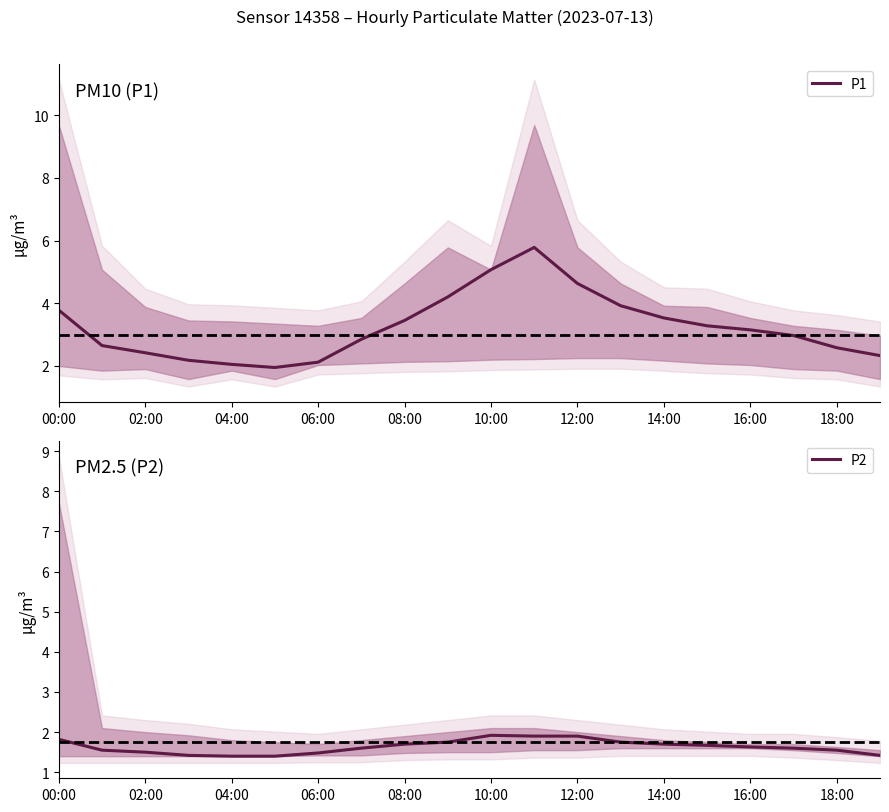

Which has a higher value, 18 or 17?

17